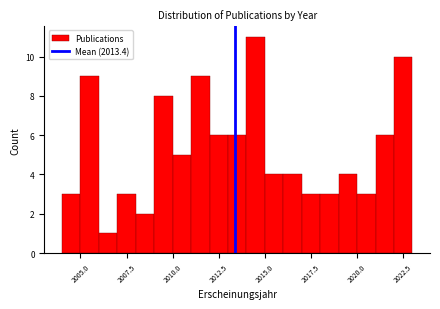

Read against the x-axis, roughly where is the centre of the tallest bar?

2014.5